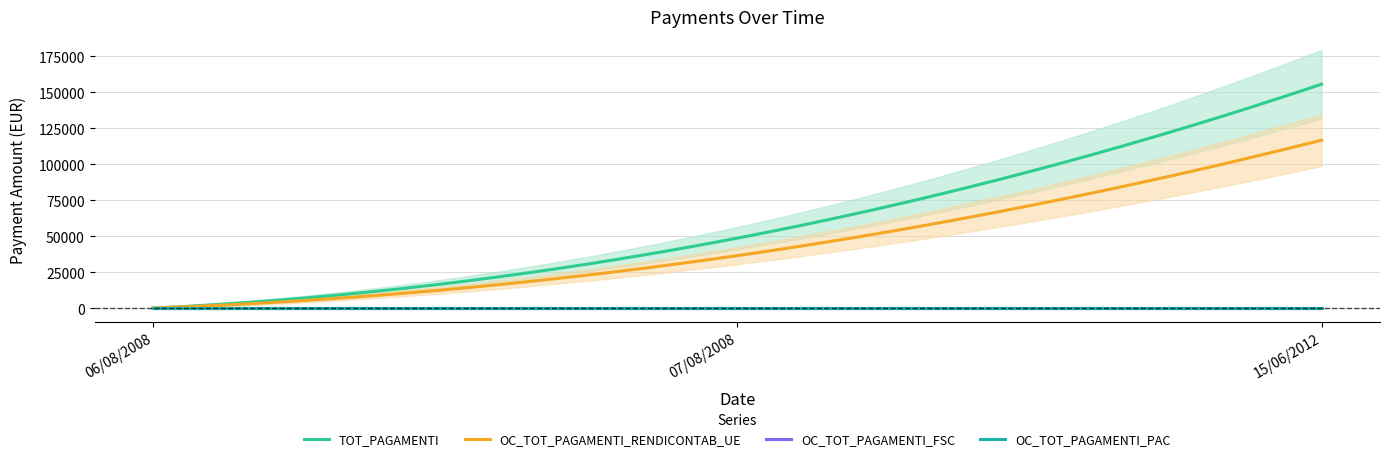

Which label corresponds to the smallest value in the chart?

06/08/2008